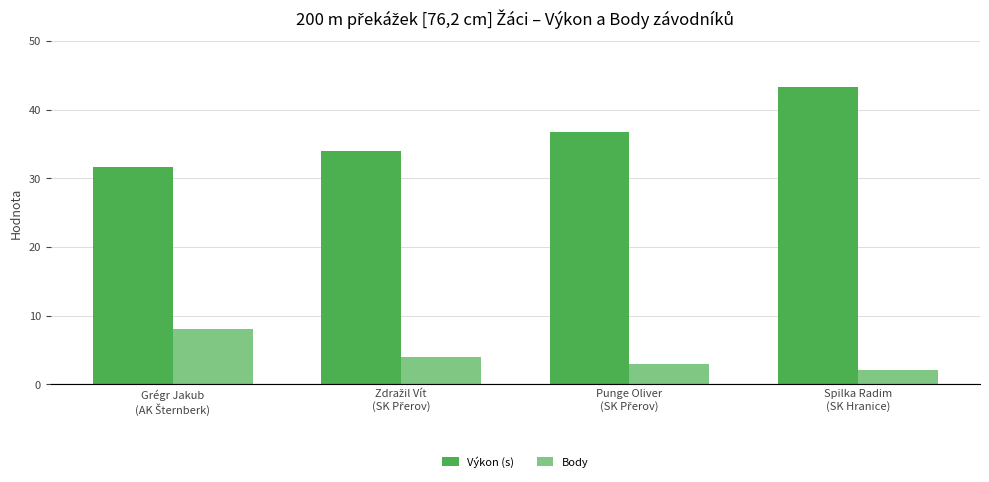

At which category is the sum across all series the highest?

Spilka Radim
(SK Hranice)